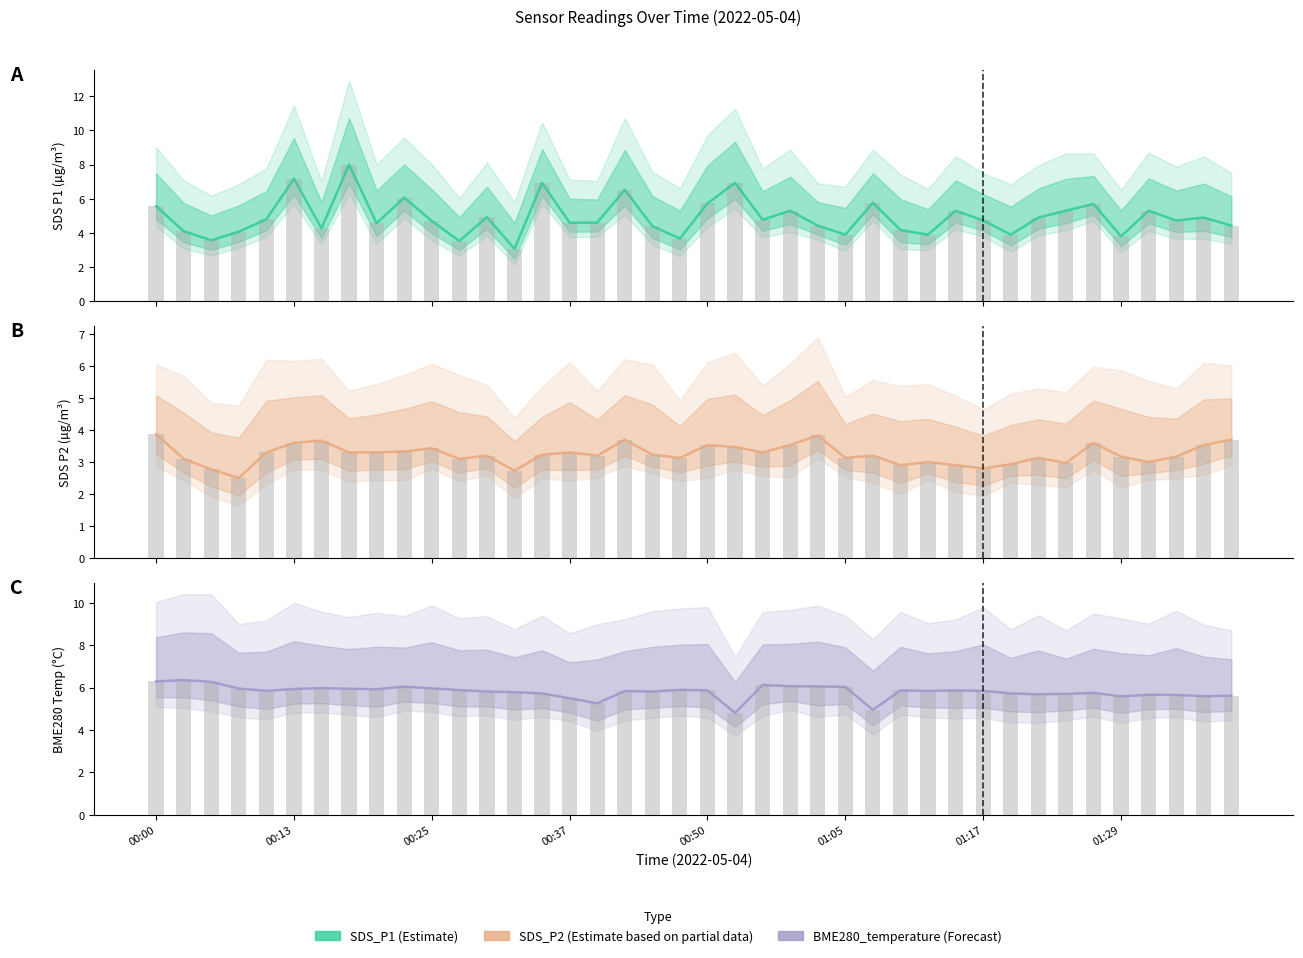

Are the bars horizontal?

No